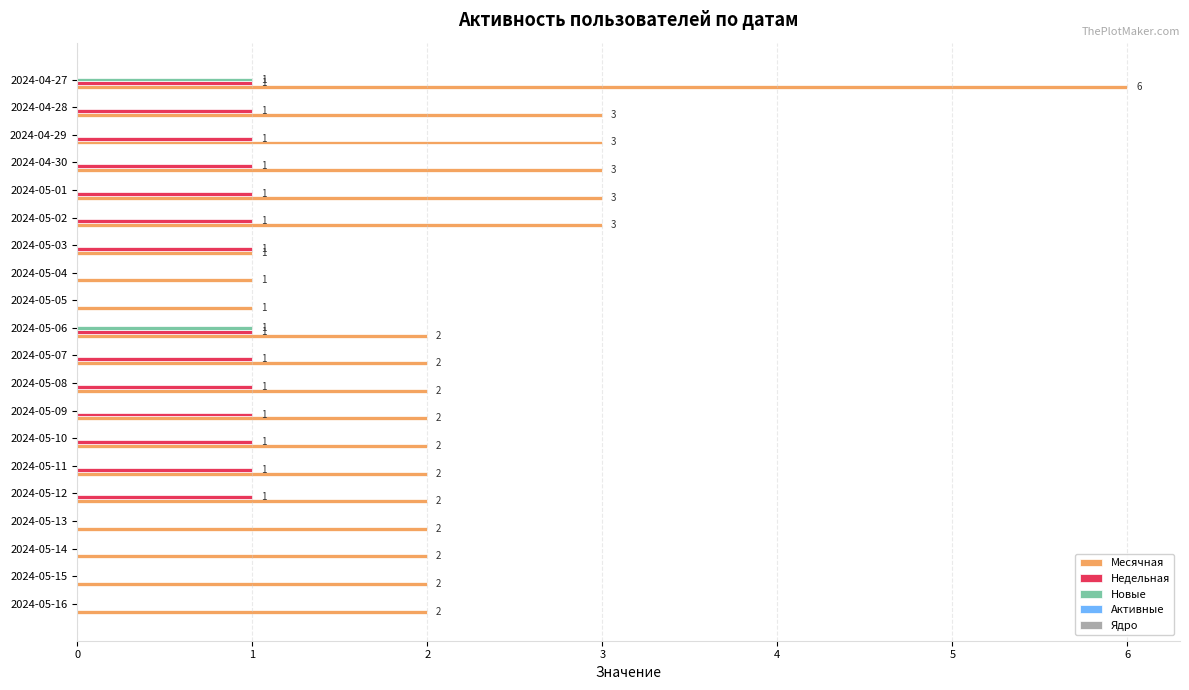

At which category is the sum across all series the highest?

2024-04-27